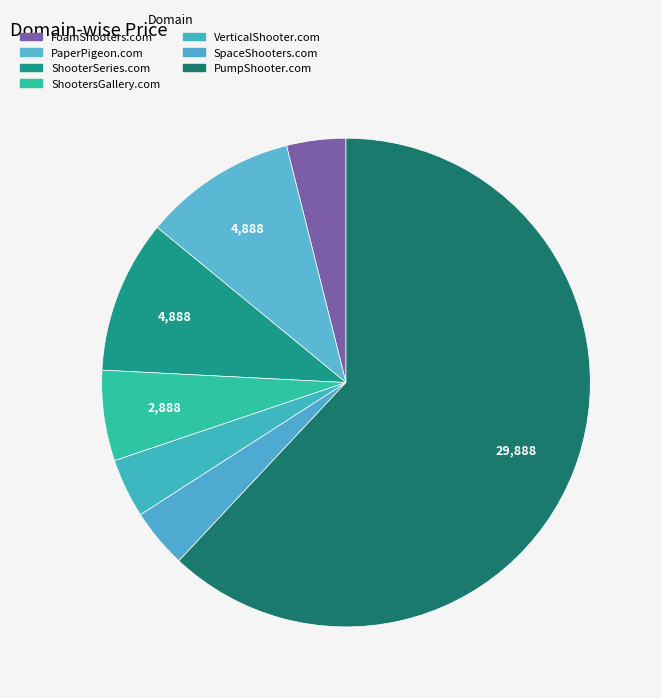

What is the majority slice?

PumpShooter.com